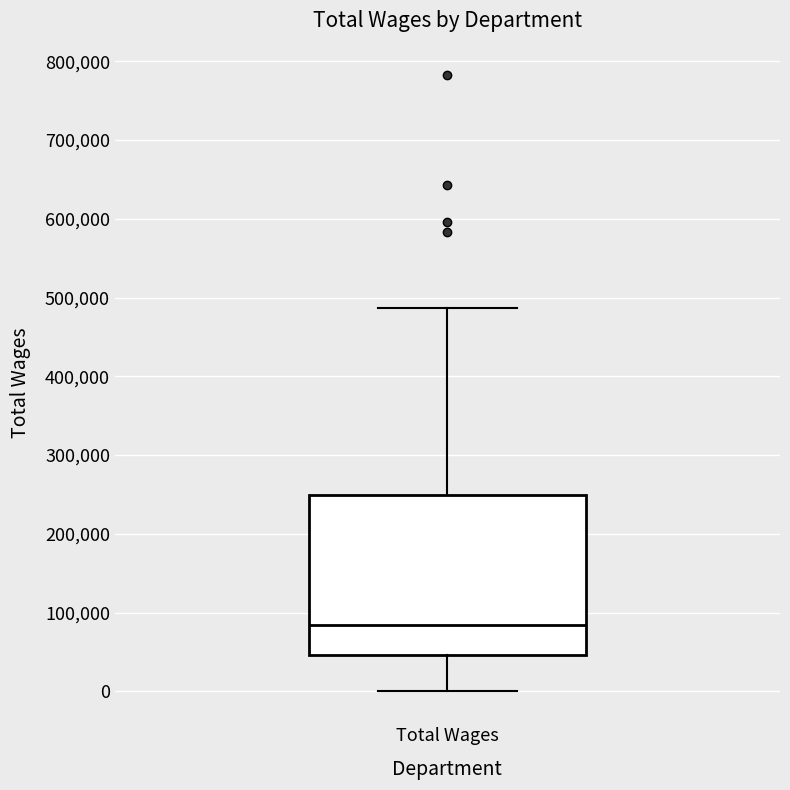

Where is the lower edge of the box for Total Wages on the y-axis? The values are not printed on the chart, so give them approximately, as read against the axis.

50000